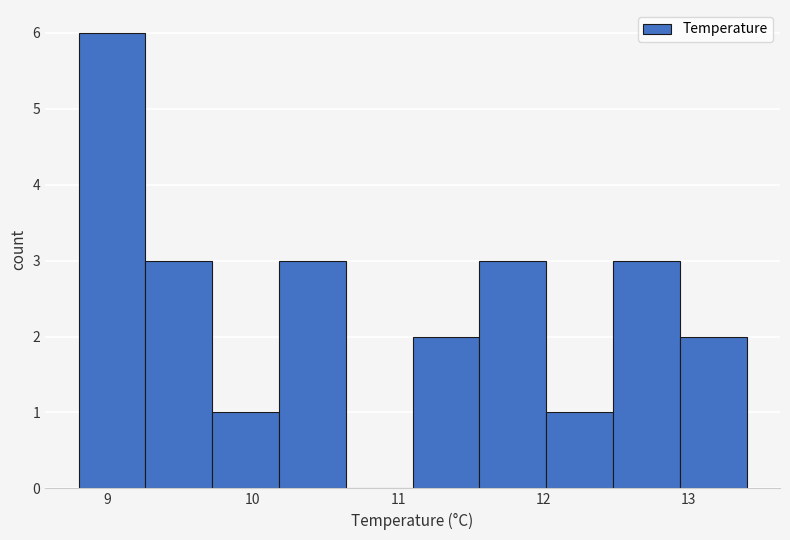

Reading left to right, transcribe this chart: for each bar, give the range it covers on the x-axis and its height. Neither the bar edges nor the heights are printed on the chart, so give them approximately, as read against the axes.

8.80 to 9.26: 6
9.26 to 9.72: 3
9.72 to 10.18: 1
10.18 to 10.64: 3
10.64 to 11.10: 0
11.10 to 11.56: 2
11.56 to 12.02: 3
12.02 to 12.48: 1
12.48 to 12.94: 3
12.94 to 13.40: 2